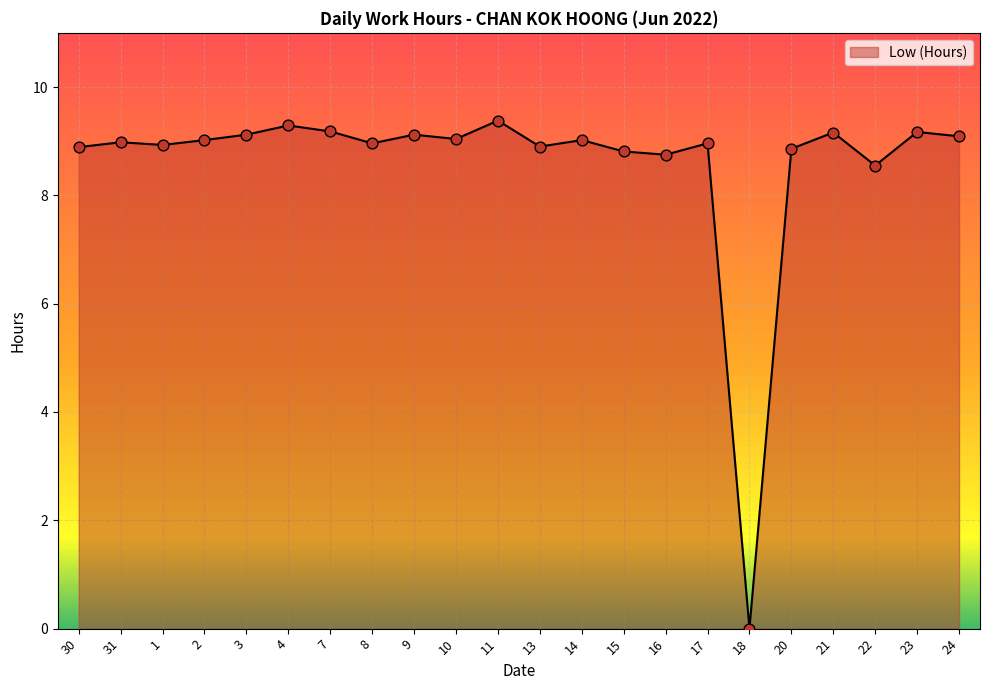

Approximately how many times larger is the value at 9 compared to 30?

1.0